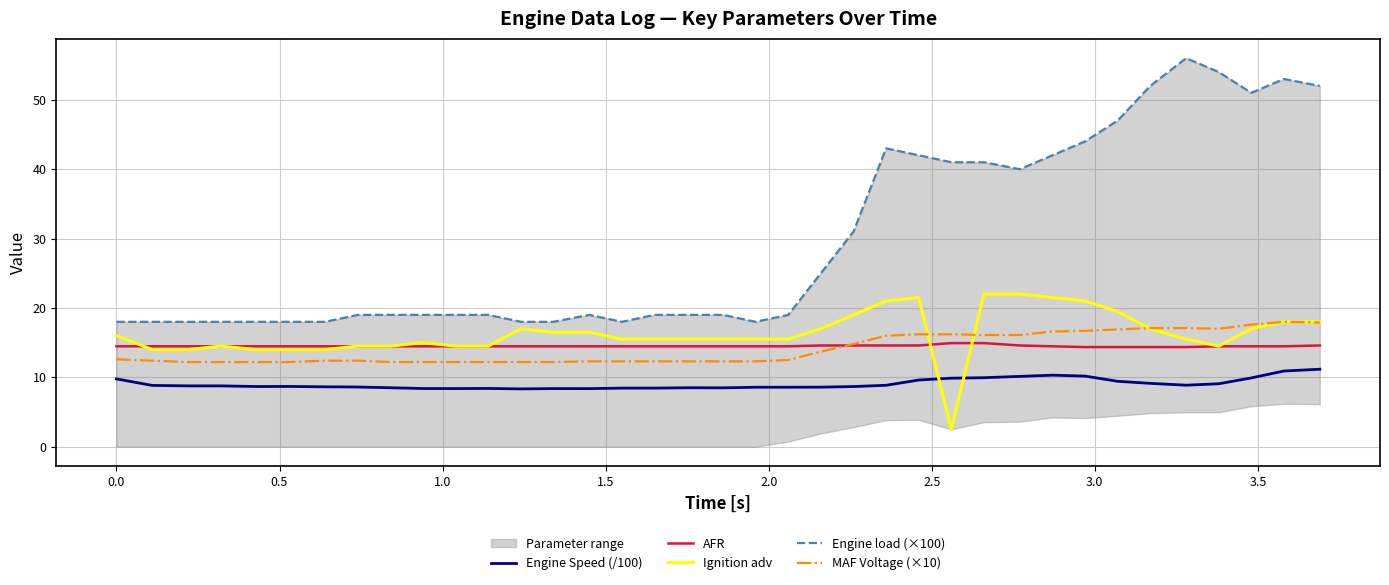

How many times do Ignition adv and Engine Speed (/100) cross each other?

2